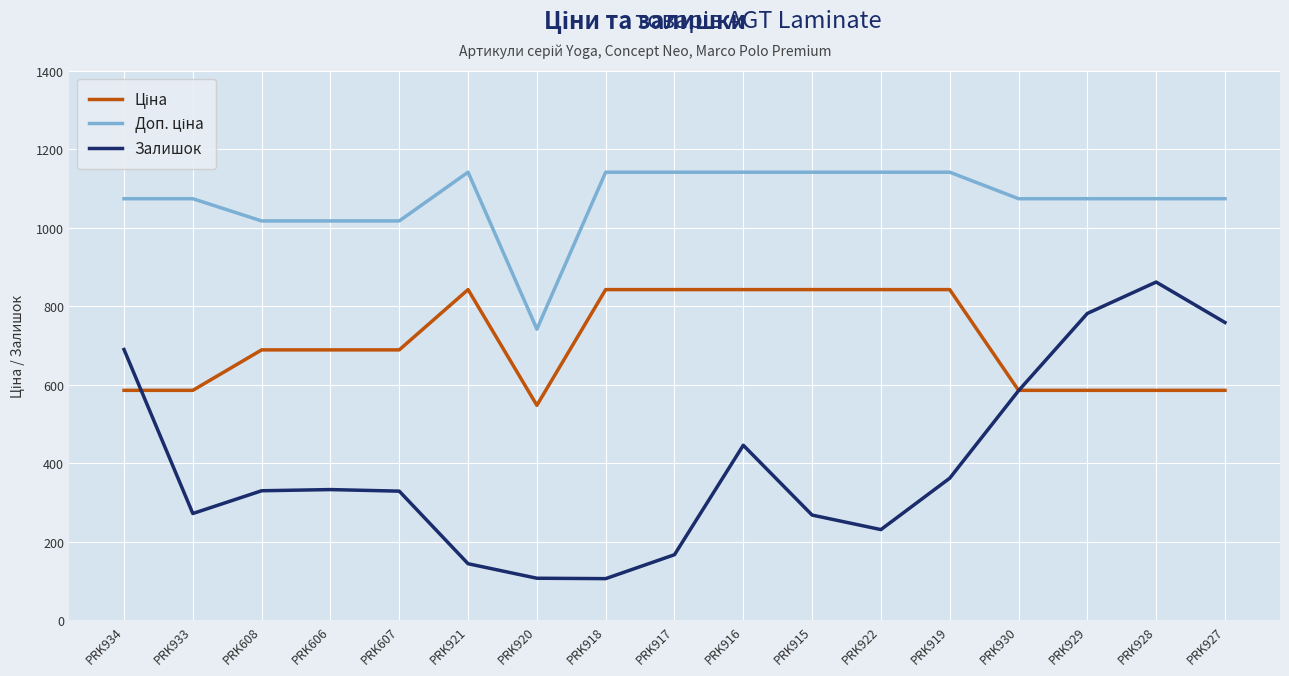

What is the total value across all series at PRK916?

2430.8